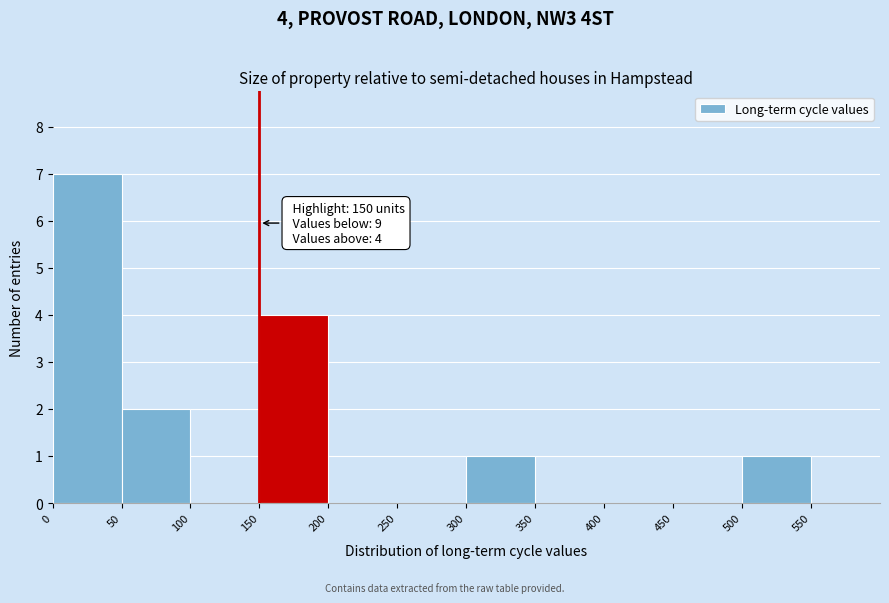

Over which range of the x-axis is the bar tallest?

0 to 50